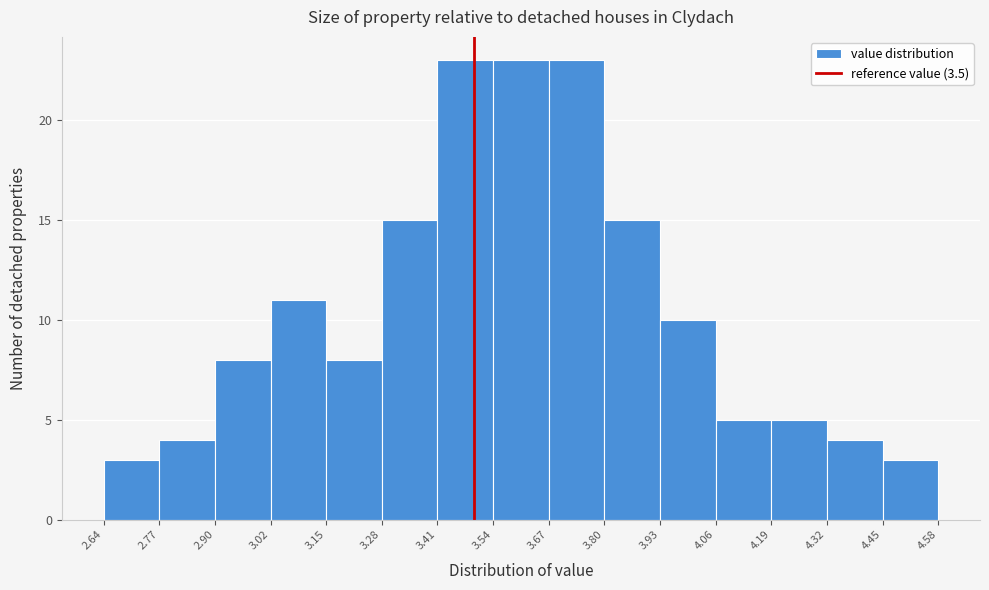

Reading left to right, list every bar in this chart as the range it spans on the x-axis followed by its height. The values are not printed on the chart, so give them approximately, as read against the axis.

2.64 to 2.77: 3
2.77 to 2.90: 4
2.90 to 3.02: 8
3.02 to 3.15: 11
3.15 to 3.28: 8
3.28 to 3.41: 15
3.41 to 3.54: 23
3.54 to 3.67: 23
3.67 to 3.80: 23
3.80 to 3.93: 15
3.93 to 4.06: 10
4.06 to 4.19: 5
4.19 to 4.32: 5
4.32 to 4.45: 4
4.45 to 4.58: 3